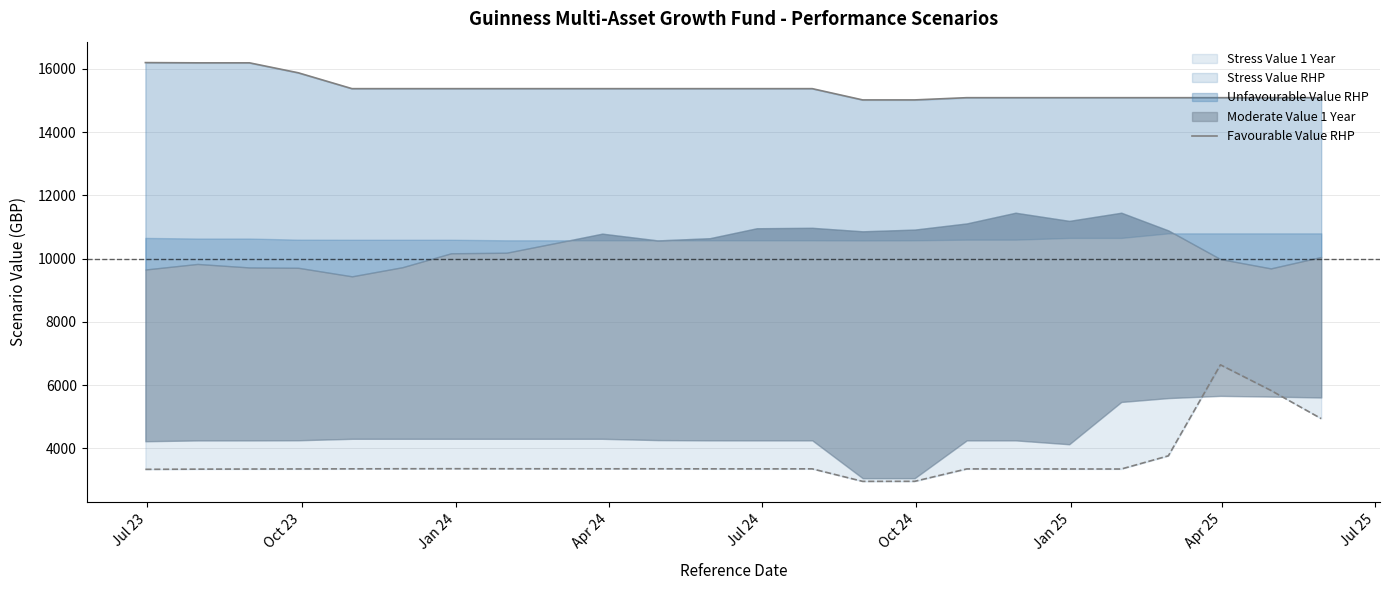

Does the chart have visible grid lines?

Yes